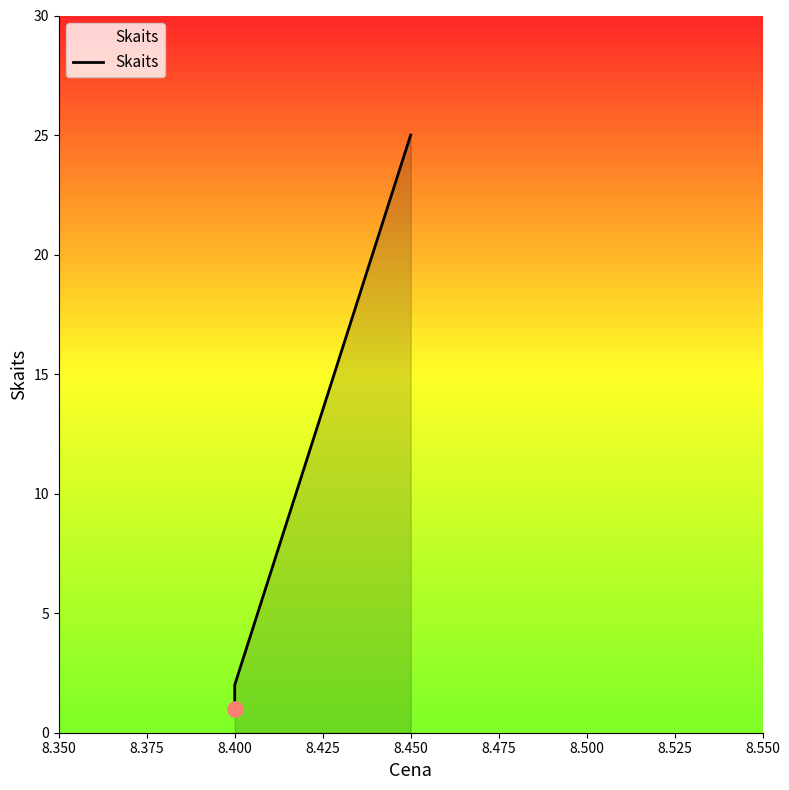

What is the change in value from 8.350 to 8.400?

+1